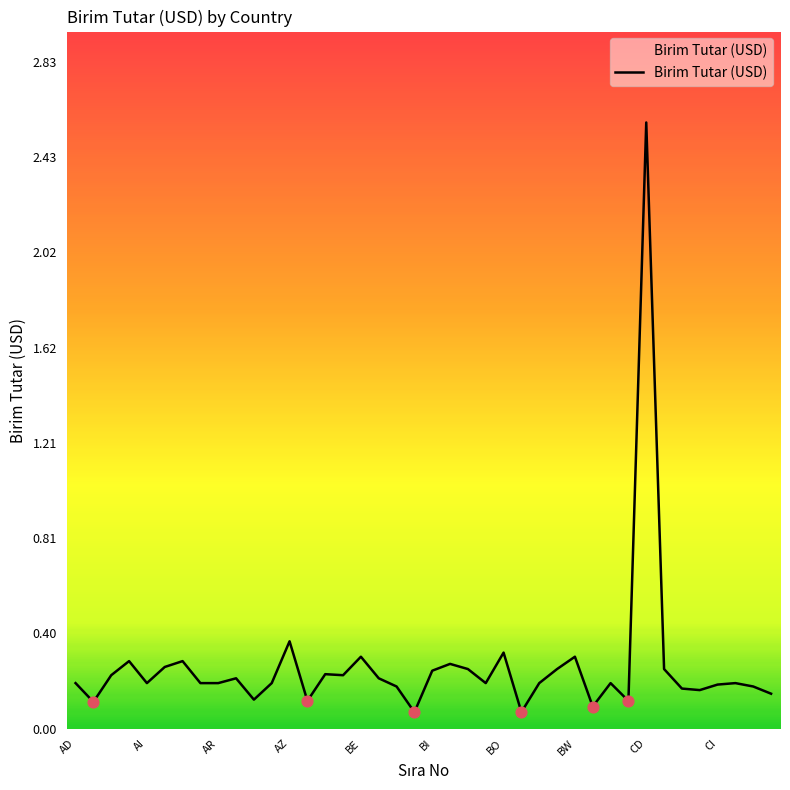

What is the maximum value shown in the chart?

2.6